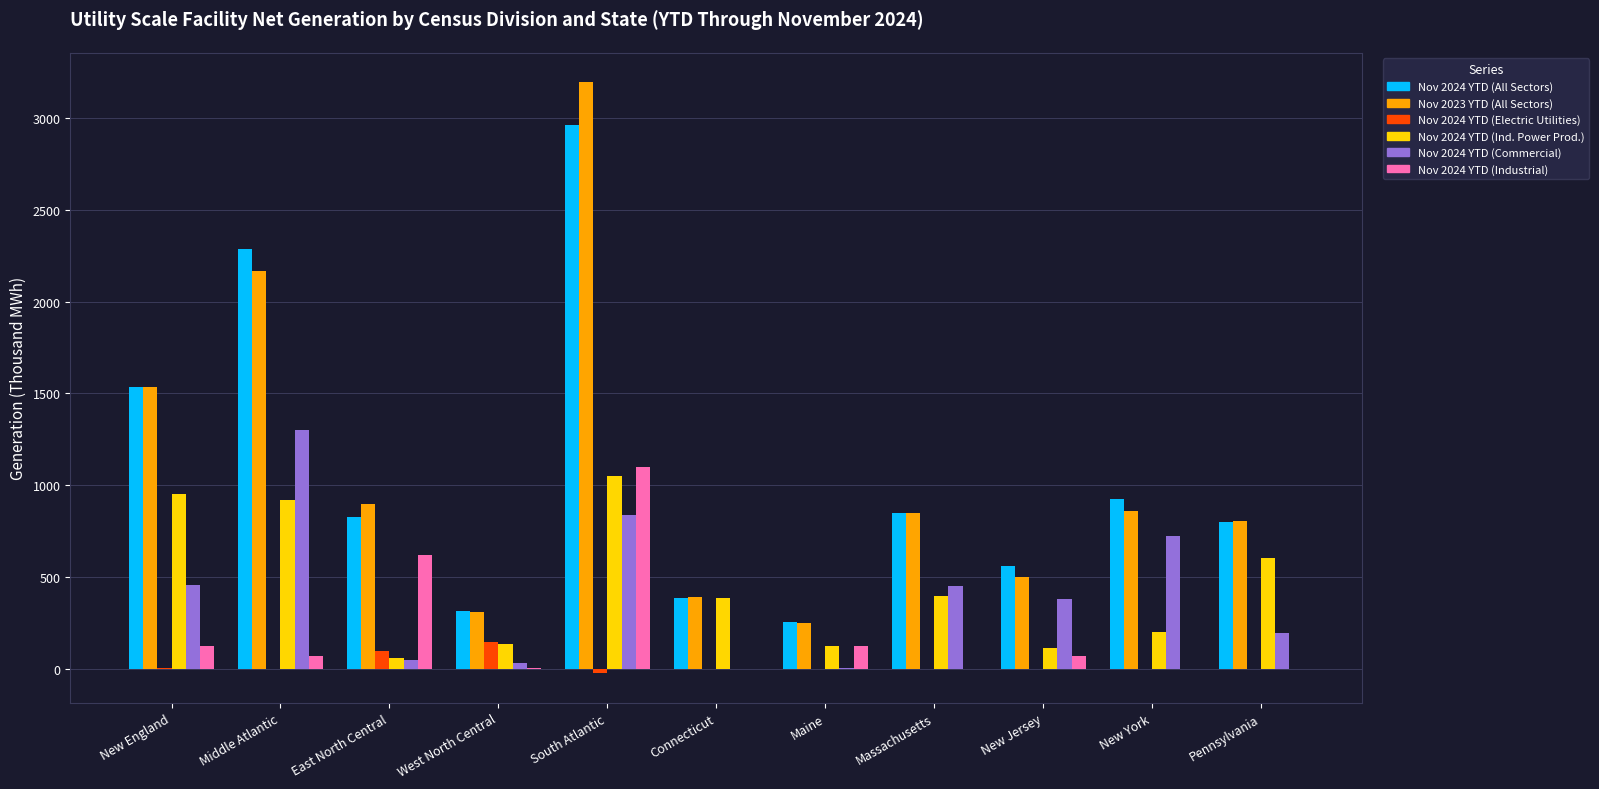

What is the maximum value for Nov 2024 YTD (Commercial)?

1300